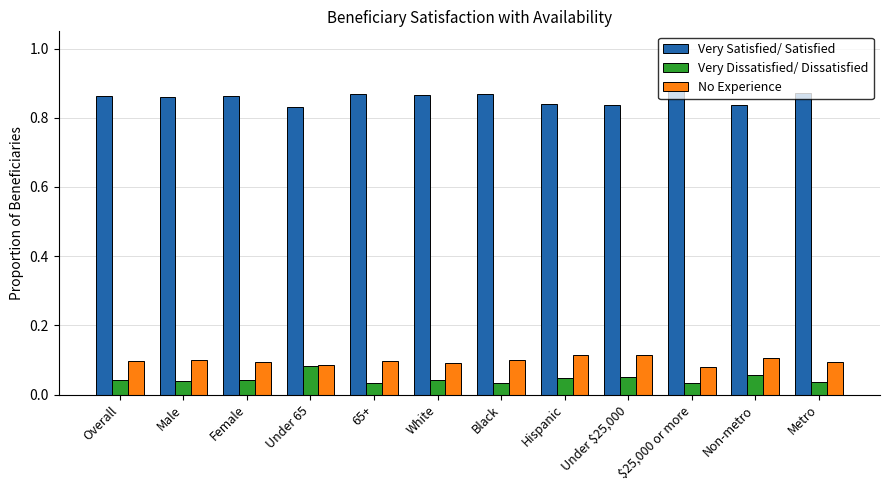

What is the label of the 1st bar from the right?

Metro